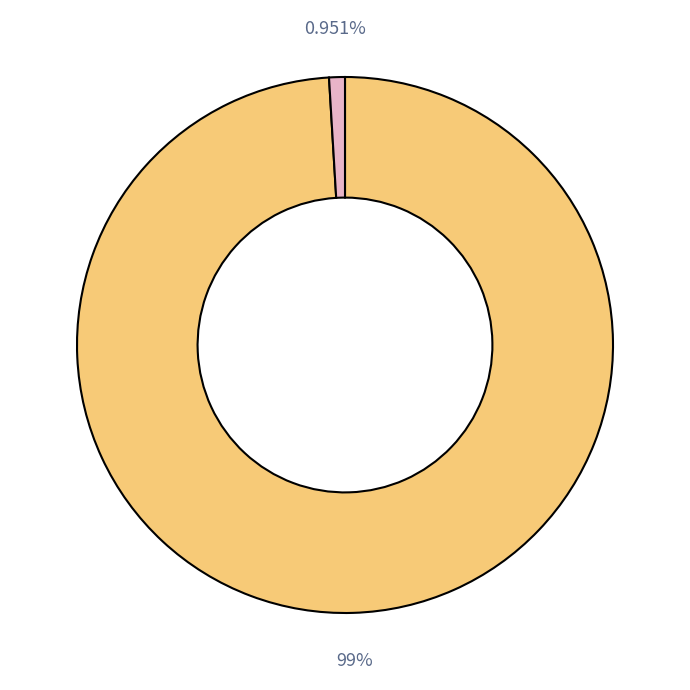

Count the number of slices in the pie.

2